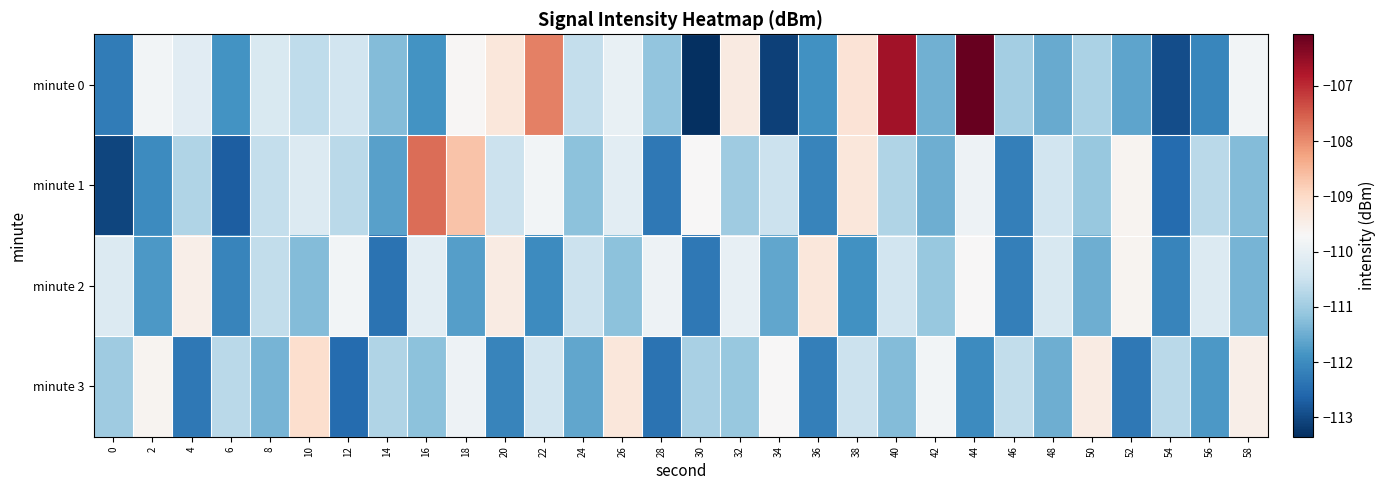

Which has a higher value, 44 or 10?

44